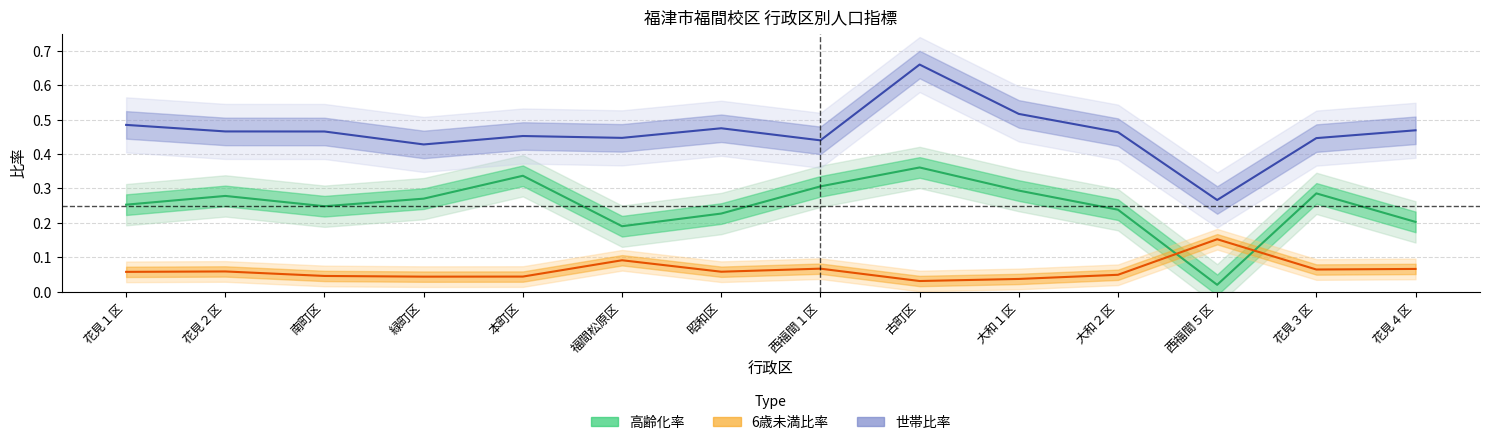

True or false: 6歳未満比率 and 世帯比率 intersect in this chart.

False